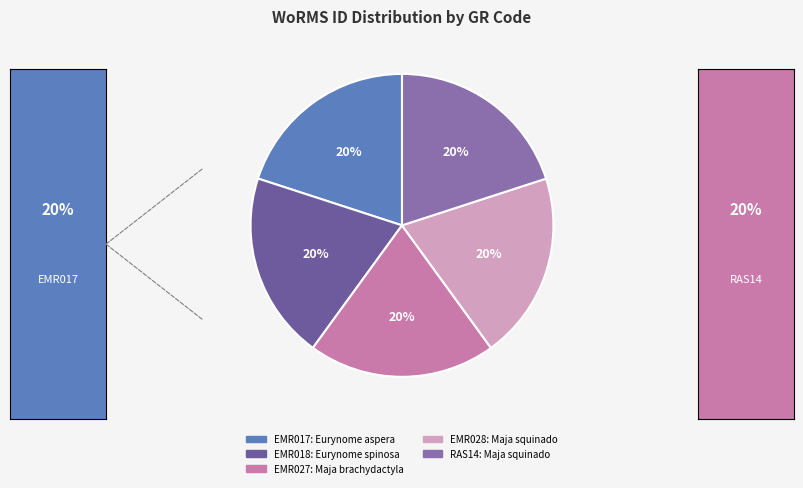

Is it true that EMR028 is 20% of the pie?

True